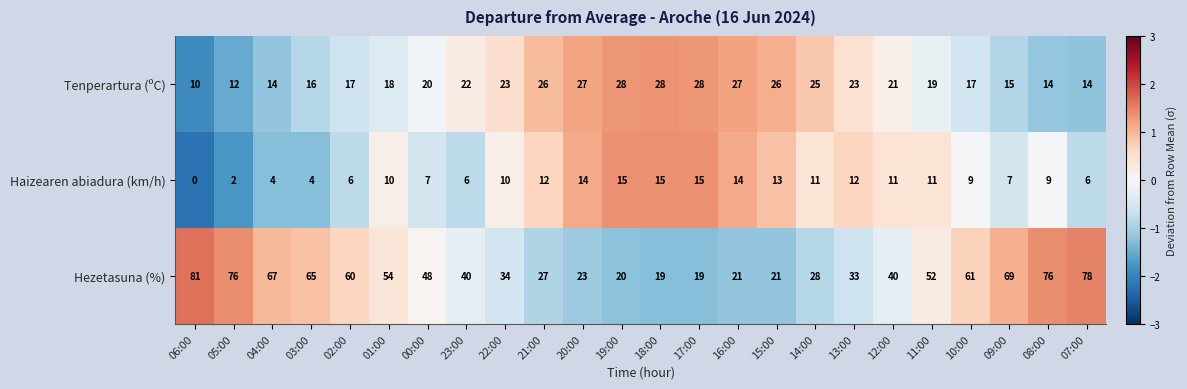

What is the total value across all series at 00:00?

75